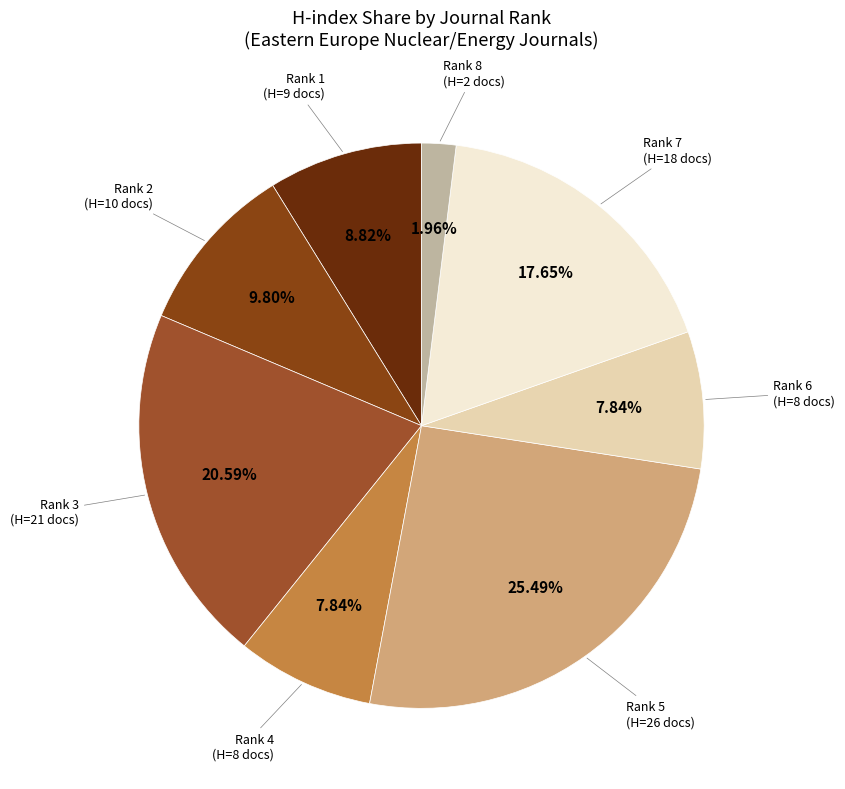

Does any single category account for the majority?

No